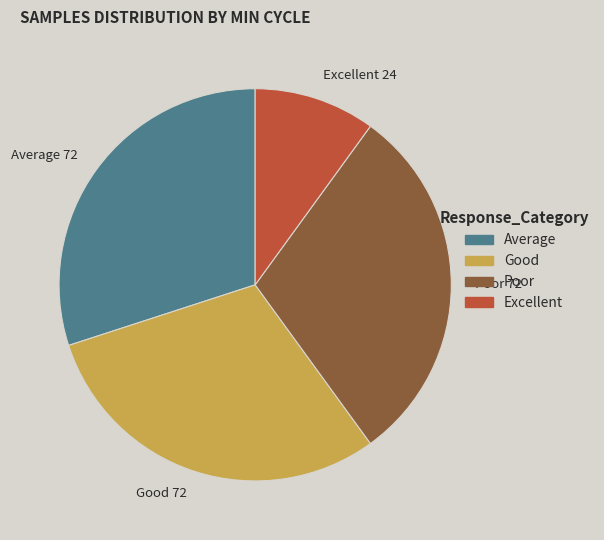

Is there a majority slice in this chart?

No